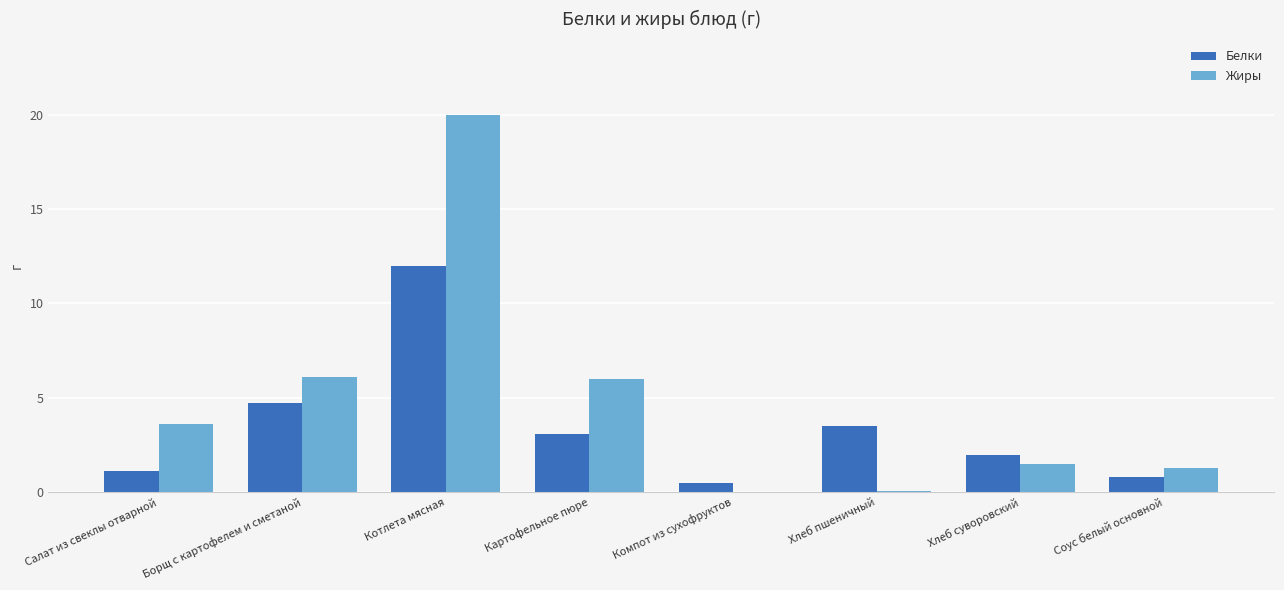

Does the chart contain stacked bars?

No